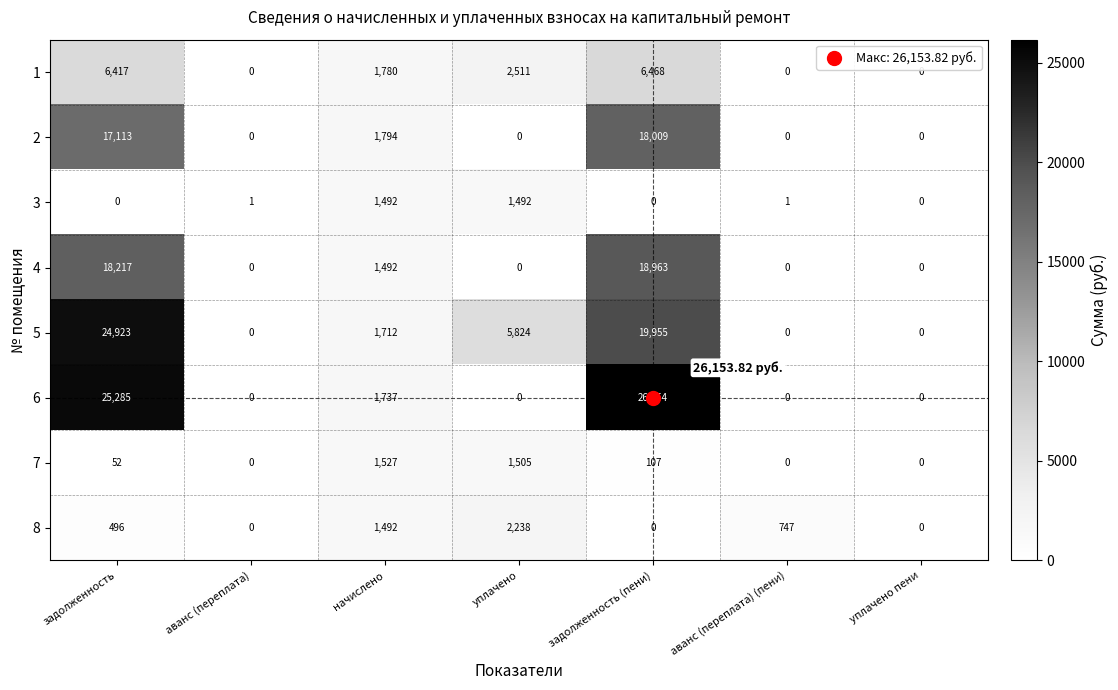

How many data points in 8 are less than 496?

3